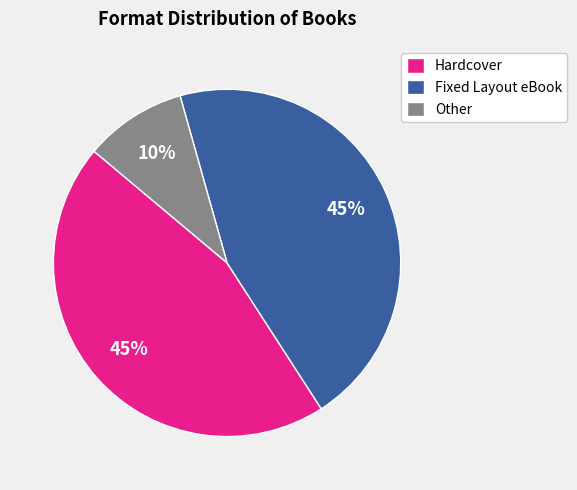

Is it true that Other is 10% of the pie?

True